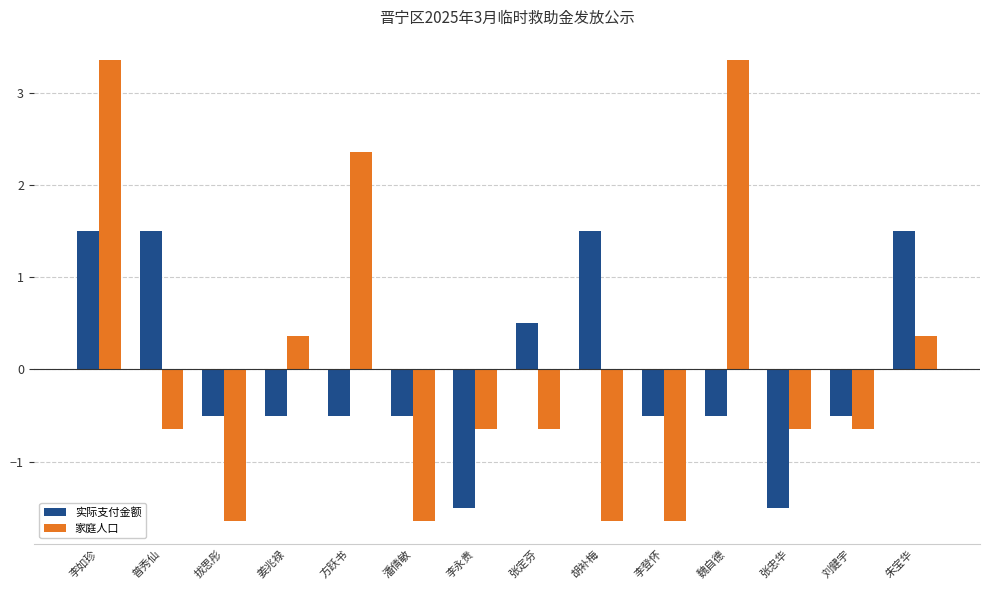

Does the chart contain any negative values?

Yes